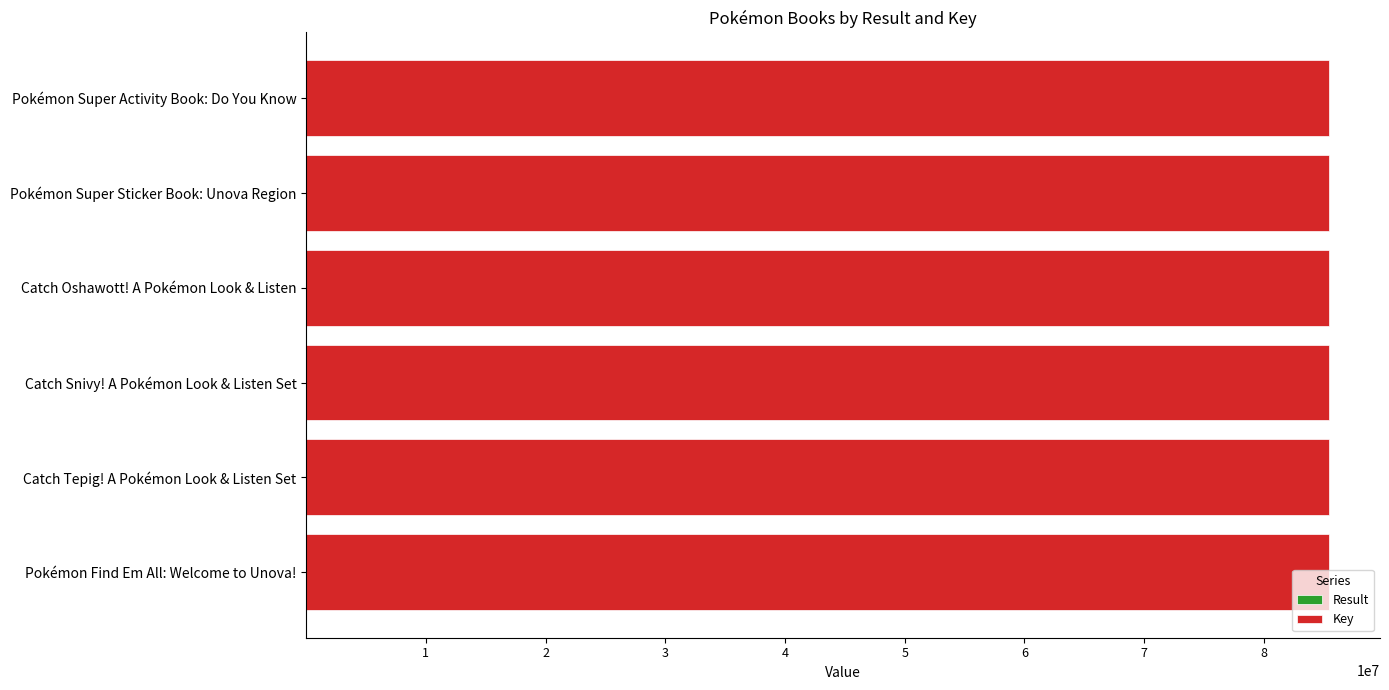

How many categories are shown in the chart?

6